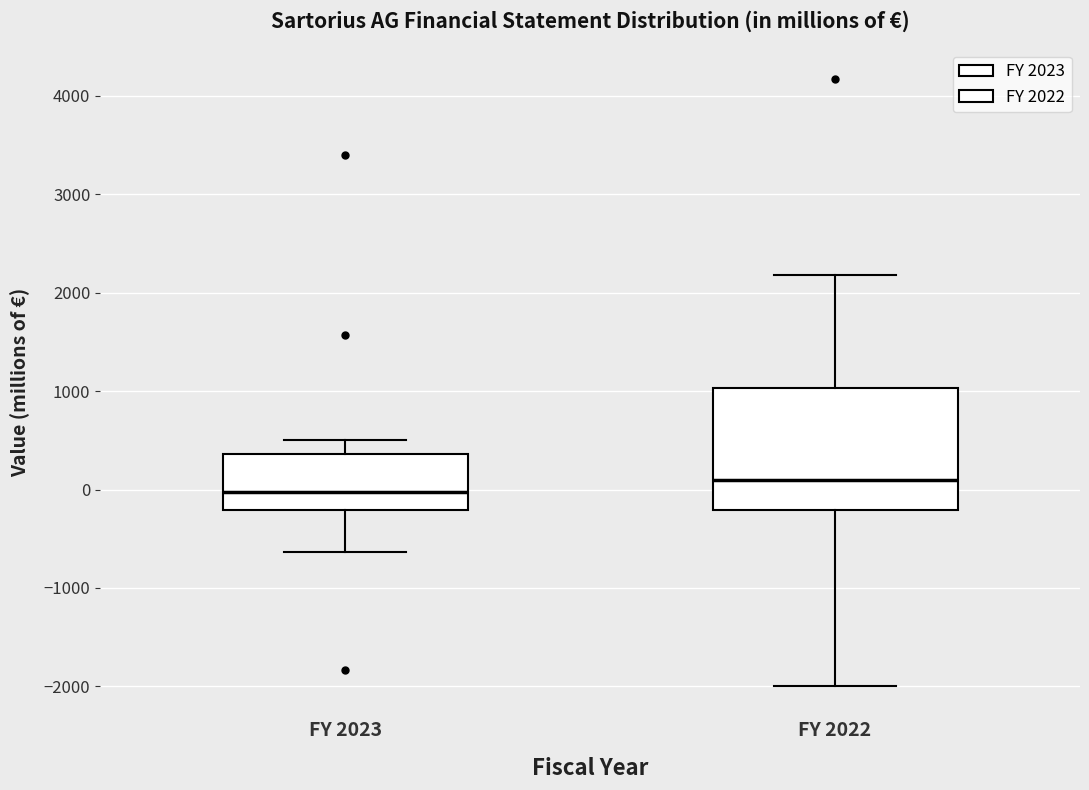

Where is the upper edge of the box for FY 2023 on the y-axis? The values are not printed on the chart, so give them approximately, as read against the axis.

400